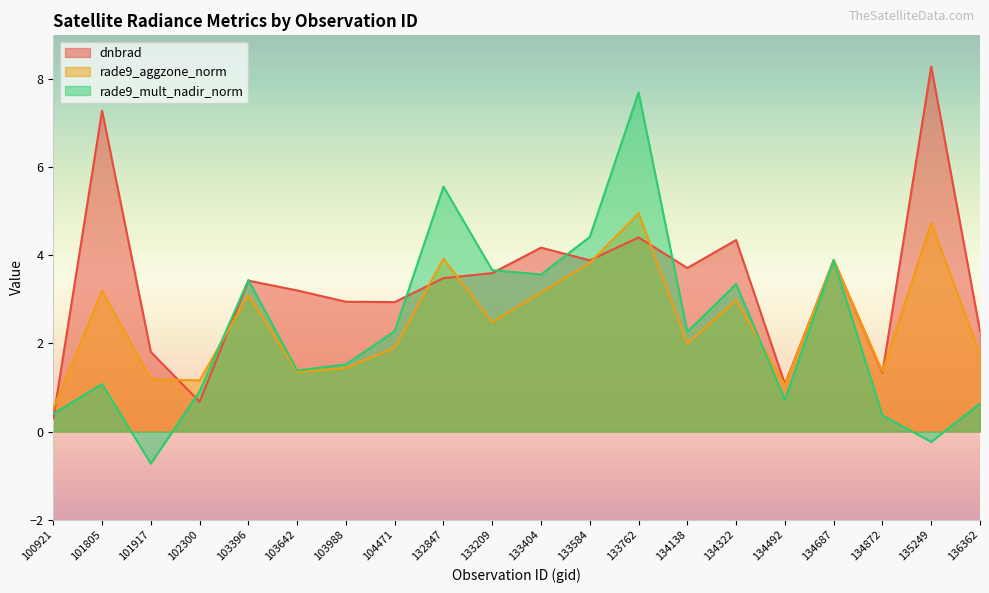

What is the sum of all rade9_aggzone_norm values?

50.0